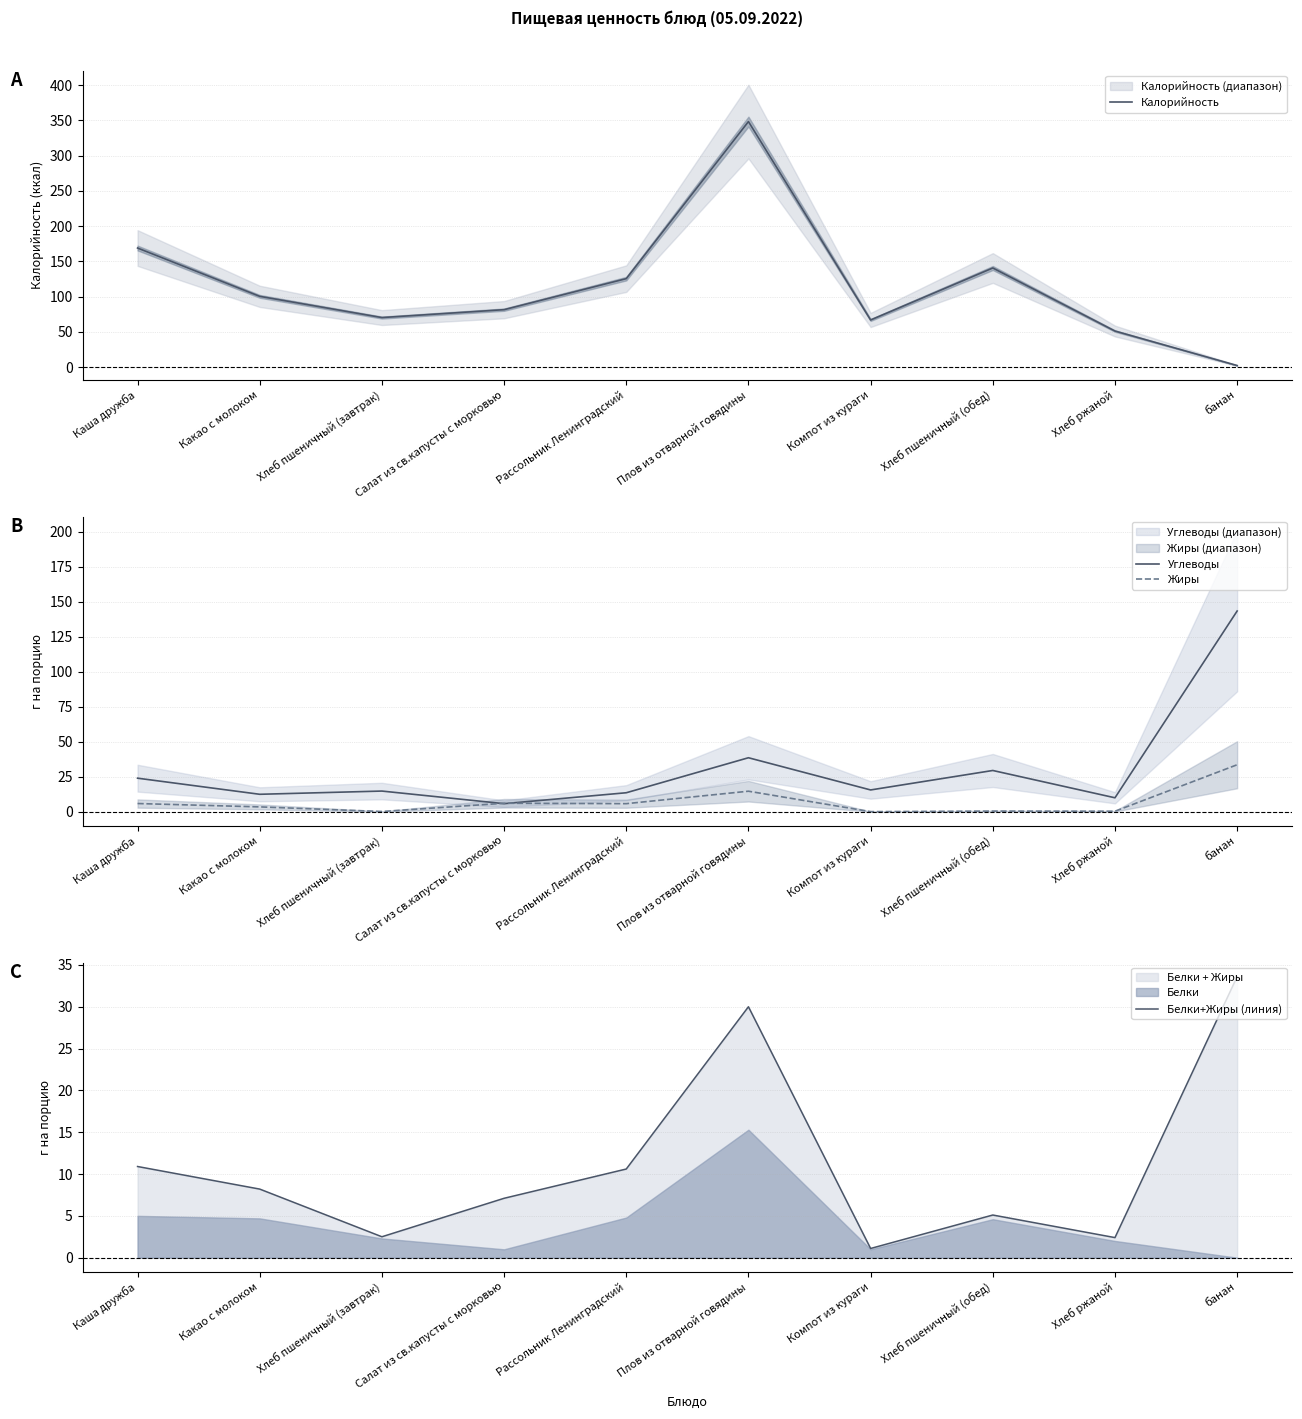

What is the difference between the Жиры values at банан and Хлеб пшеничный (обед)?

33.1